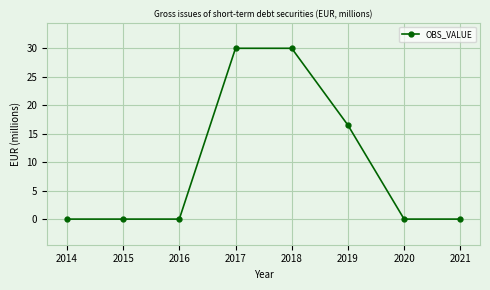

Reading left to right, what are all the values shown in this chart?

0.0	0.0	0.0	30.0	30.0	16.5	0.0	0.0